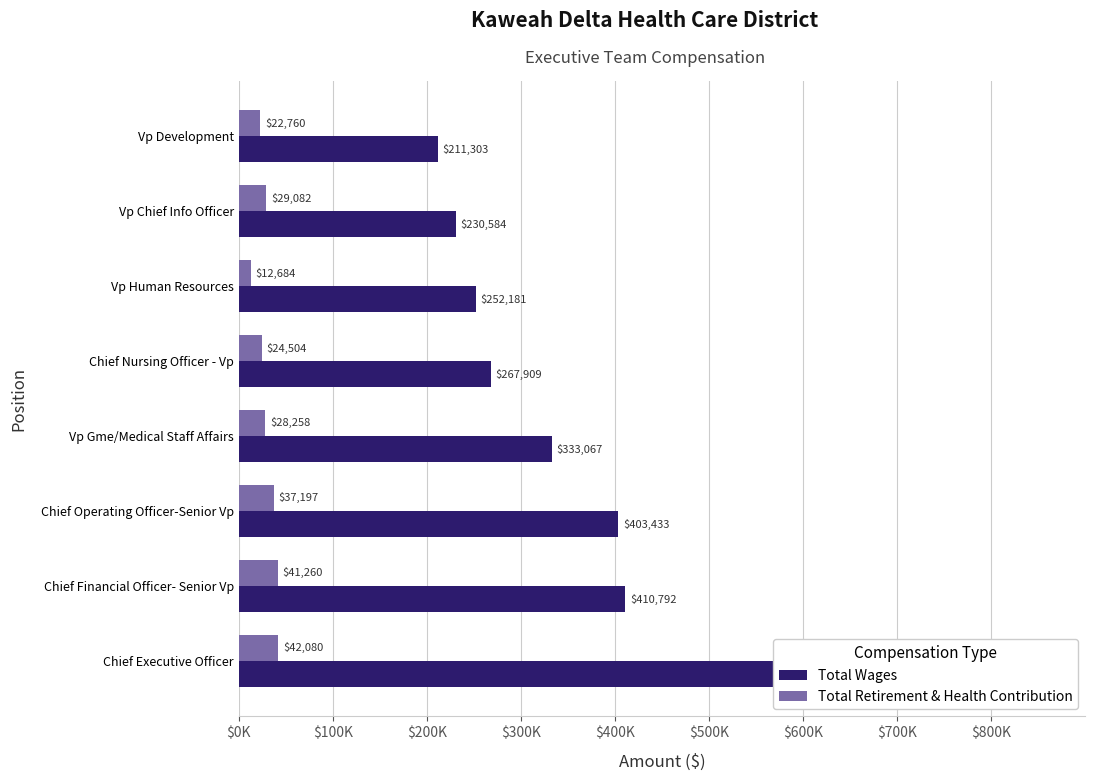

The value of Total Wages at Vp Gme/Medical Staff Affairs is 546438. True or false?

False